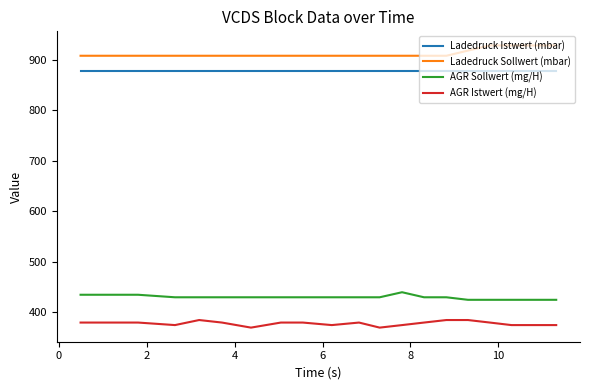

What is the average value of the AGR Sollwert (mg/H) series?

430.0